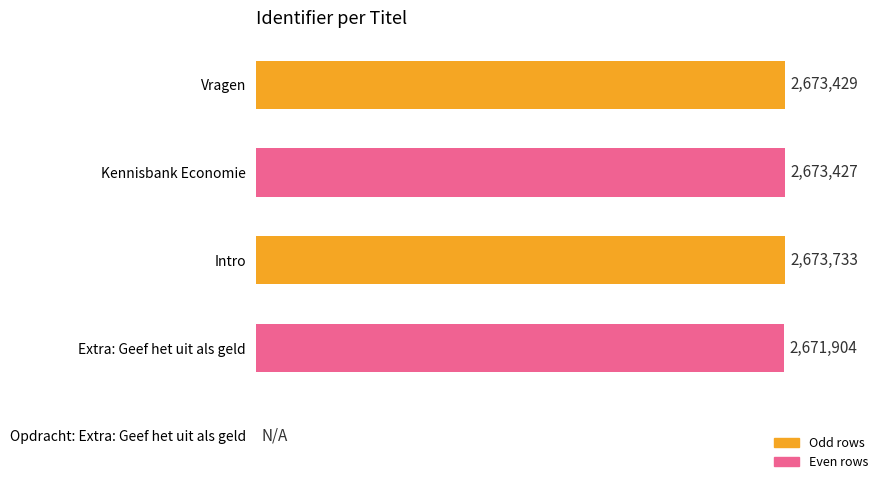

Which has a higher value, Extra: Geef het uit als geld or Vragen?

Vragen